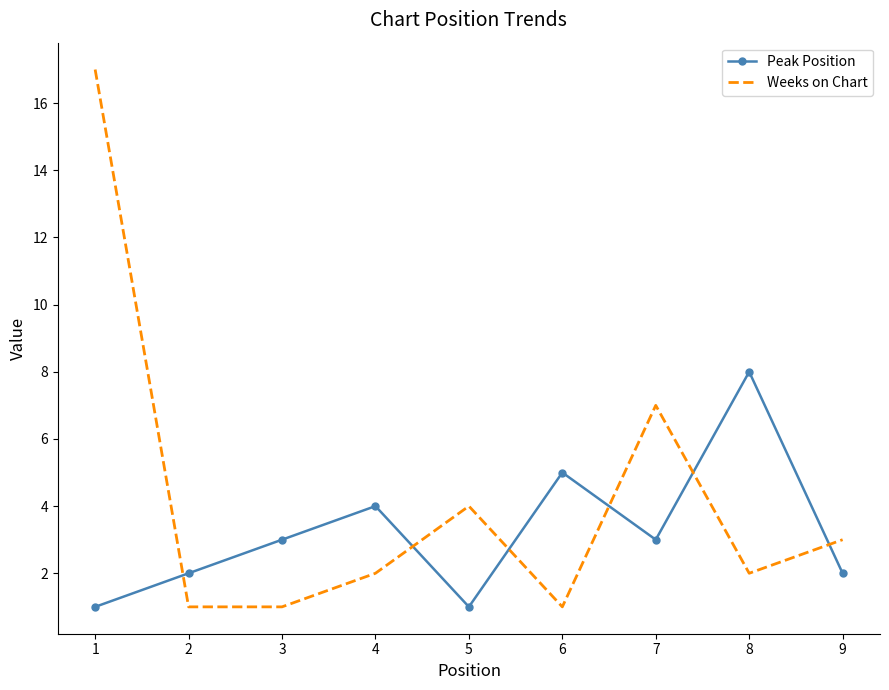

After their last crossing, which series has the higher values: Peak Position or Weeks on Chart?

Weeks on Chart